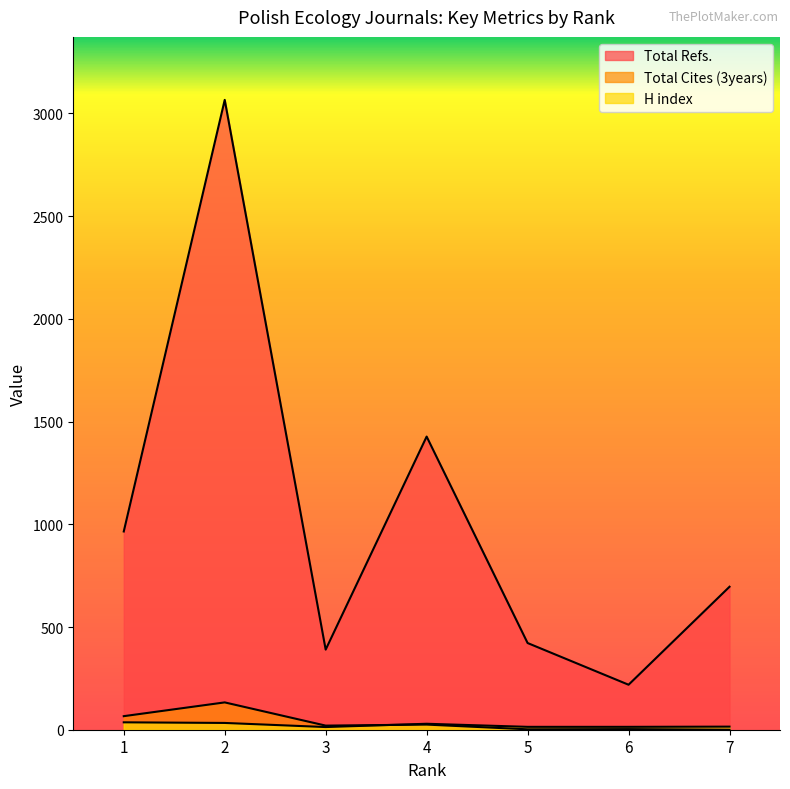

At 6, list the series in order from smallest to largest.

Total Cites (3years), H index, Total Refs.